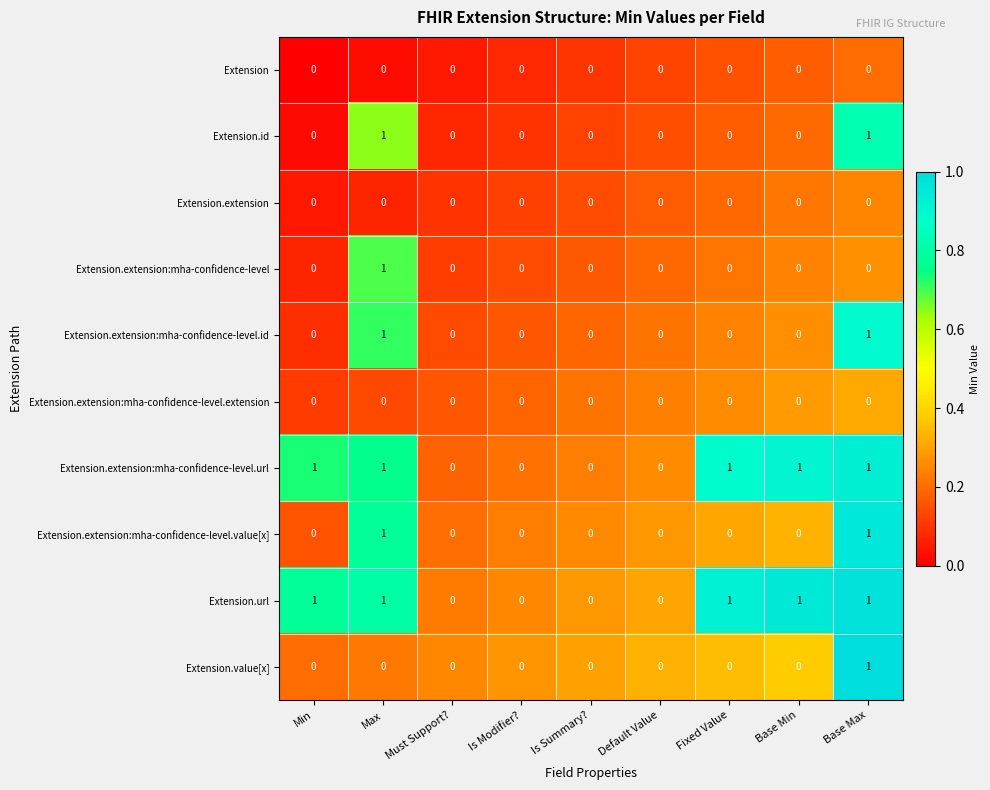

Count the Extension.extension:mha-confidence-level.value[x] values in the range 0 to 1.

9